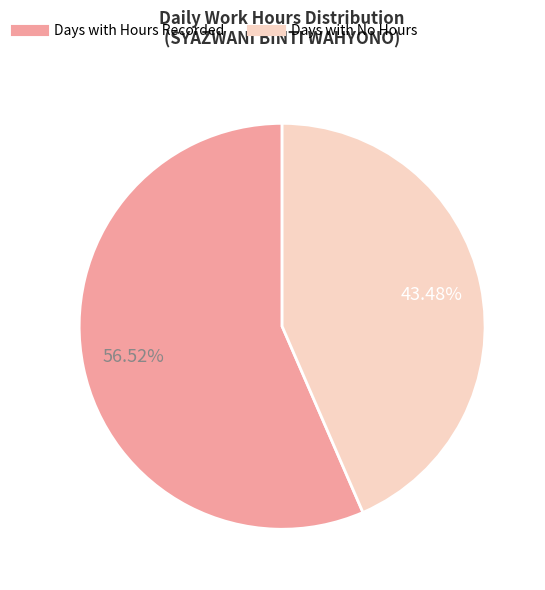

Does any single category account for the majority?

Yes